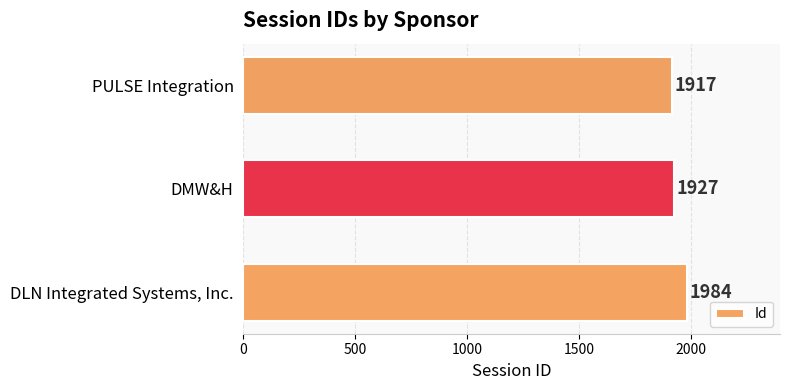

What is the ratio of the value at DMW&H to the value at DLN Integrated Systems, Inc.?

1.0